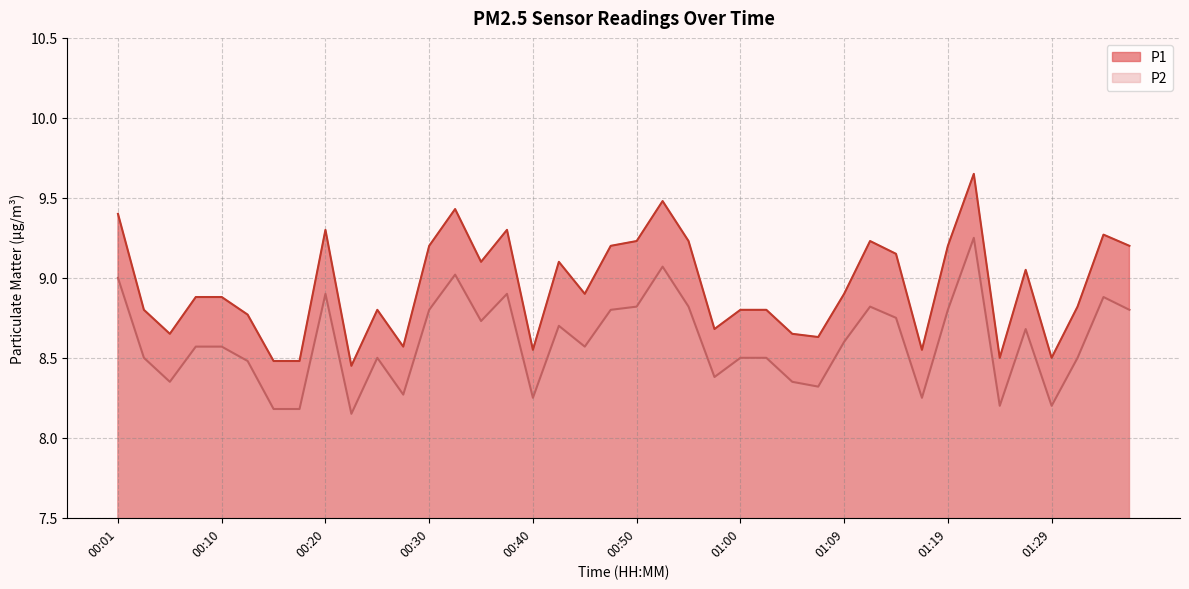

Reading left to right, what are all the values shown in this chart?

P1: 9.4	8.8	8.7	8.9	8.9	8.8	8.5	8.5	9.3	8.4	8.8	8.6	9.2	9.4	9.1	9.3	8.6	9.1	8.9	9.2	9.2	9.5	9.2	8.7	8.8	8.8	8.7	8.6	8.9	9.2	9.2	8.6	9.2	9.7	8.5	9.1	8.5	8.8	9.3	9.2
P2: 9.0	8.5	8.3	8.6	8.6	8.5	8.2	8.2	8.9	8.2	8.5	8.3	8.8	9.0	8.7	8.9	8.2	8.7	8.6	8.8	8.8	9.1	8.8	8.4	8.5	8.5	8.3	8.3	8.6	8.8	8.8	8.2	8.8	9.2	8.2	8.7	8.2	8.5	8.9	8.8